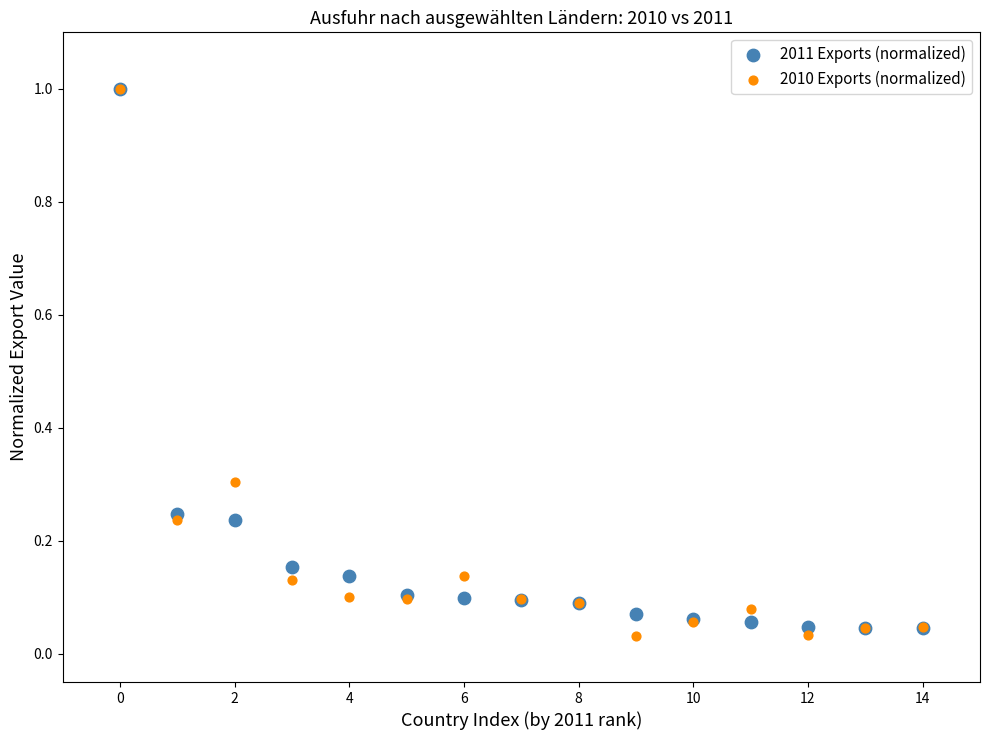

What are all the series names shown in the legend?

2011 Exports (normalized), 2010 Exports (normalized)